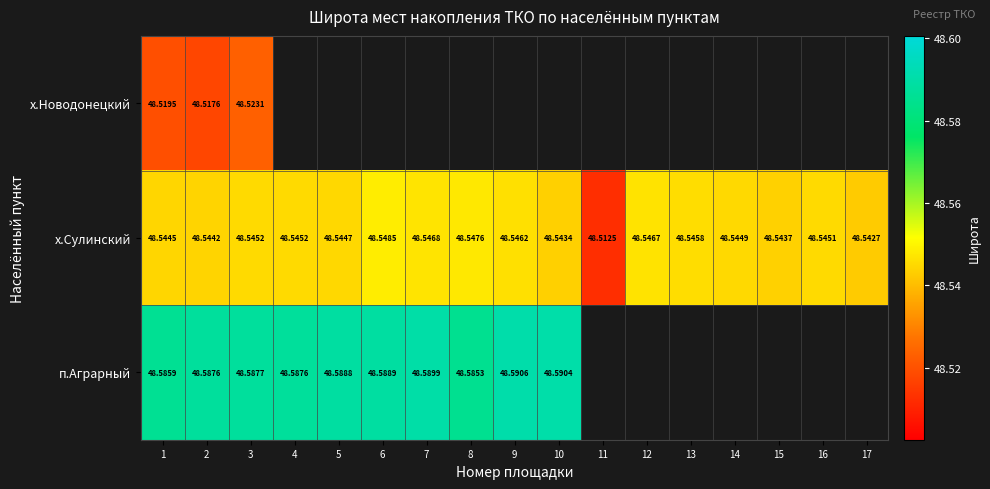

Which label corresponds to the smallest value in the chart?

11